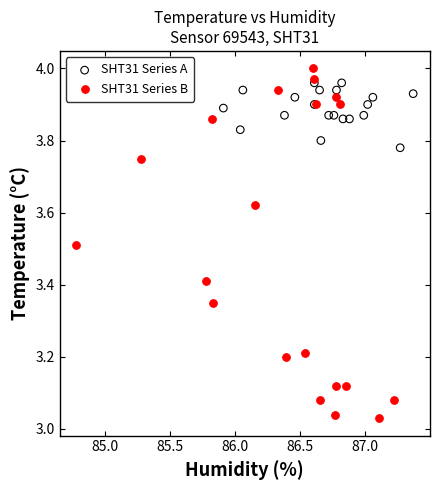

Which series reaches the minimum Y coordinate?

SHT31 Series B